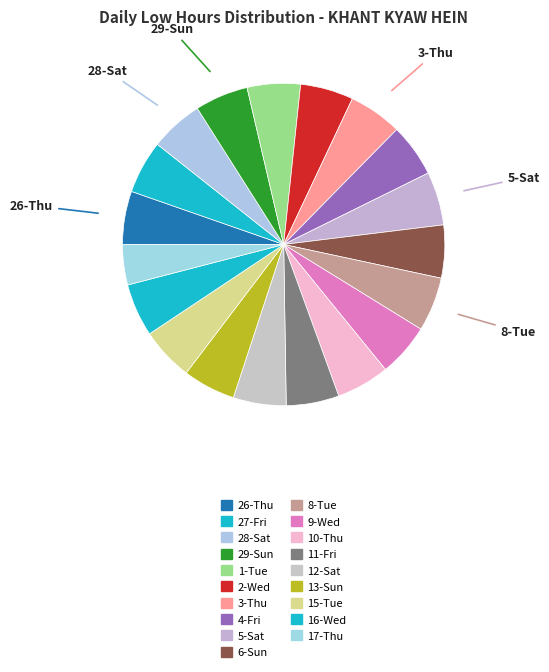

What is the largest slice in the pie chart?

8-Tue